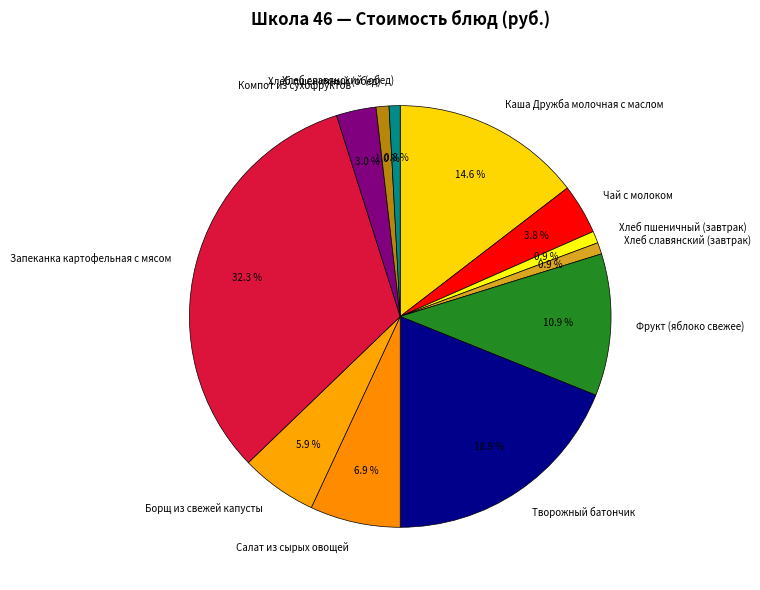

How much of the chart is everything except Каша Дружба молочная с маслом?

85.4%